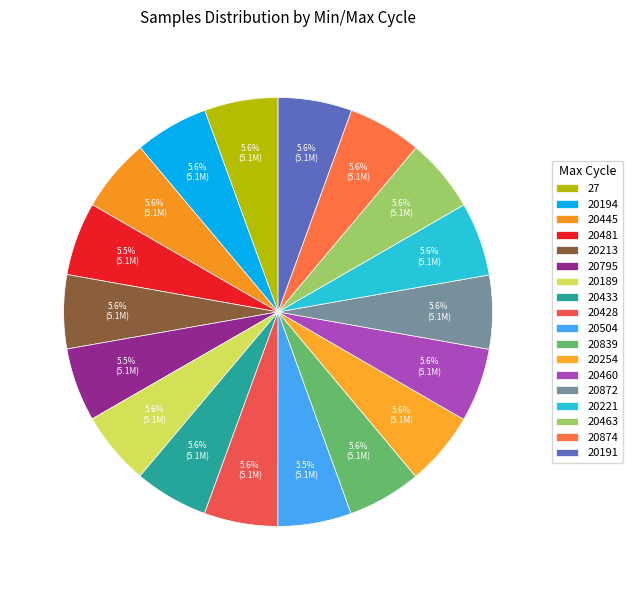

How many segments does this pie chart have?

18